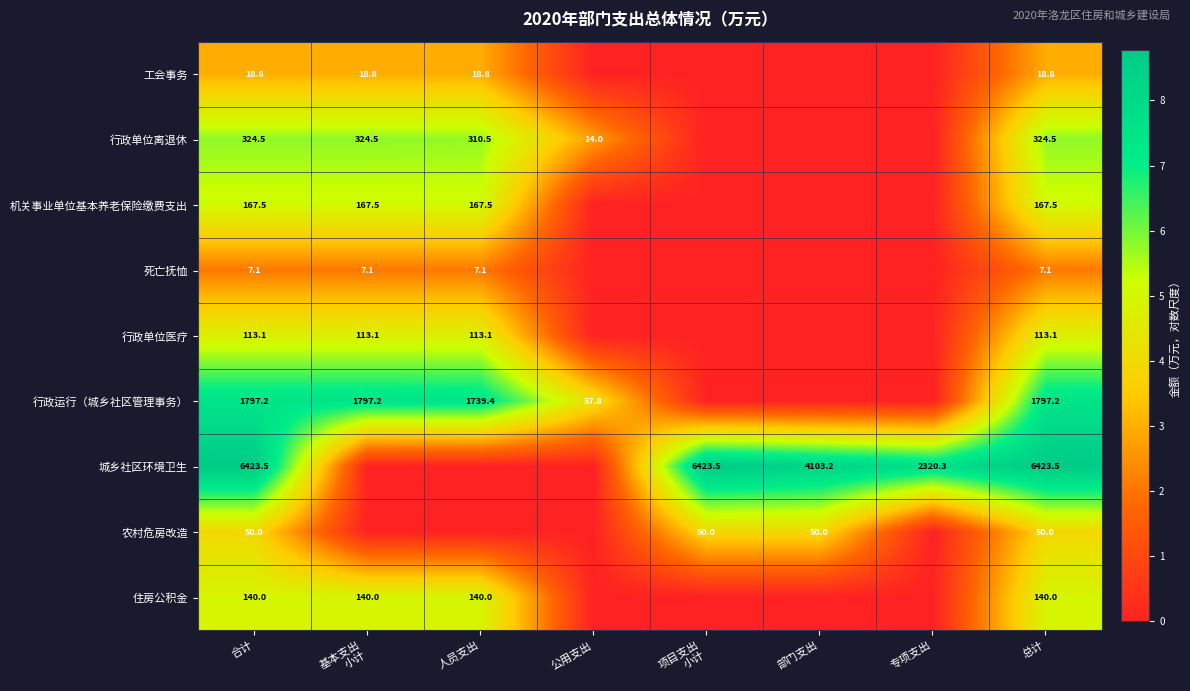

Is it true that 行政运行（城乡社区管理事务） equals 845.8 at 人员支出?

False